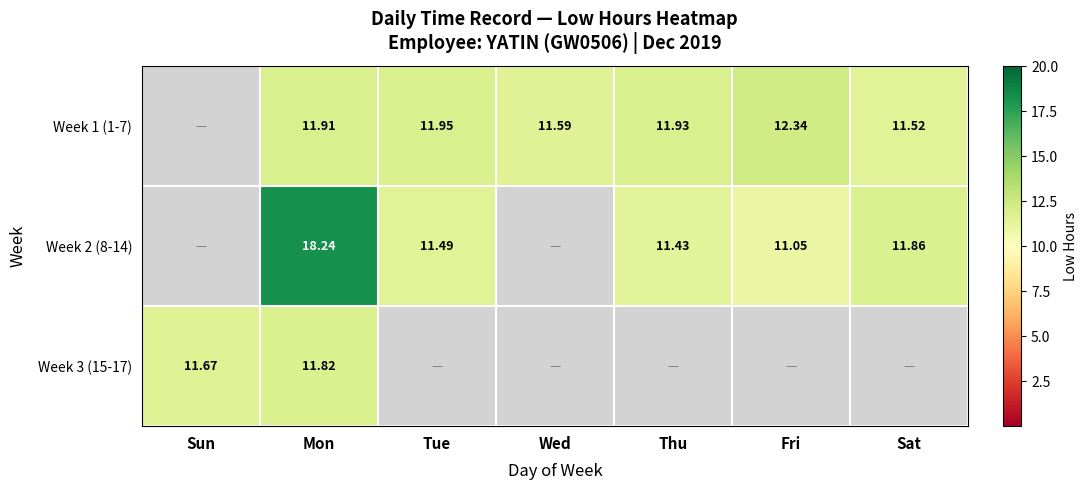

At how many categories does at least one series exceed 13?

1